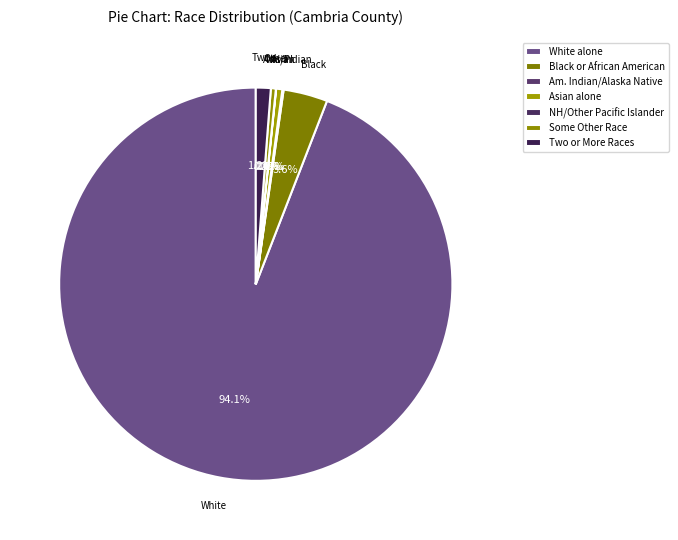

How many slices are in this pie chart?

7